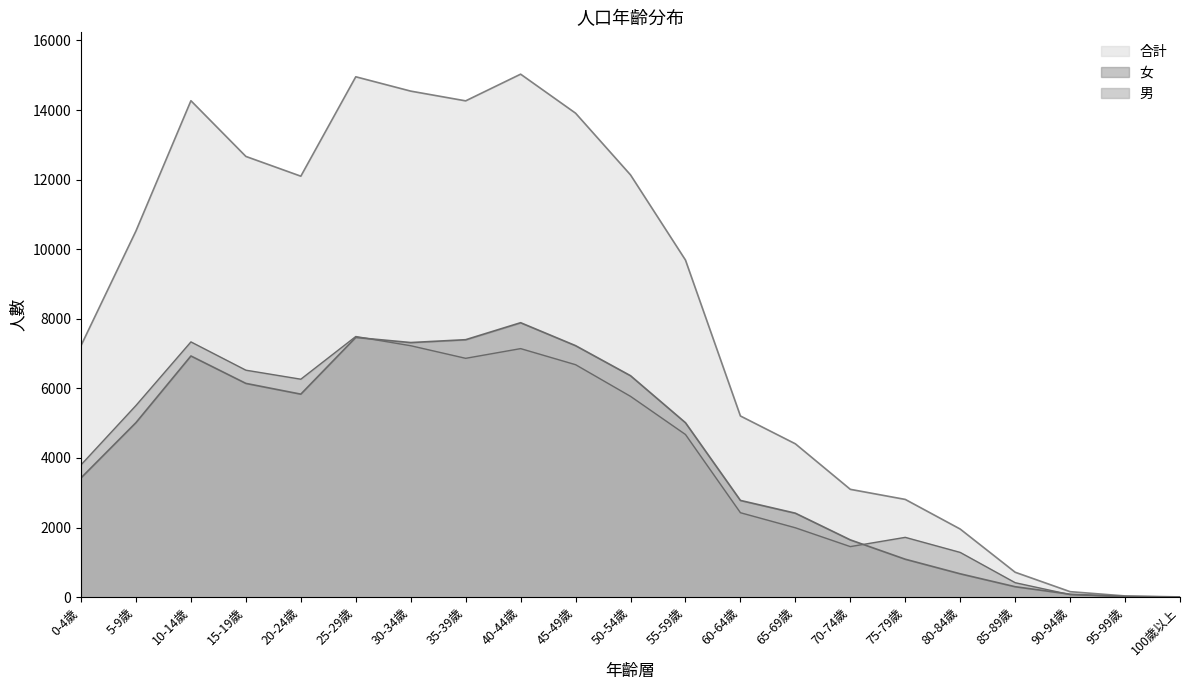

Count the number of data series in this chart.

3